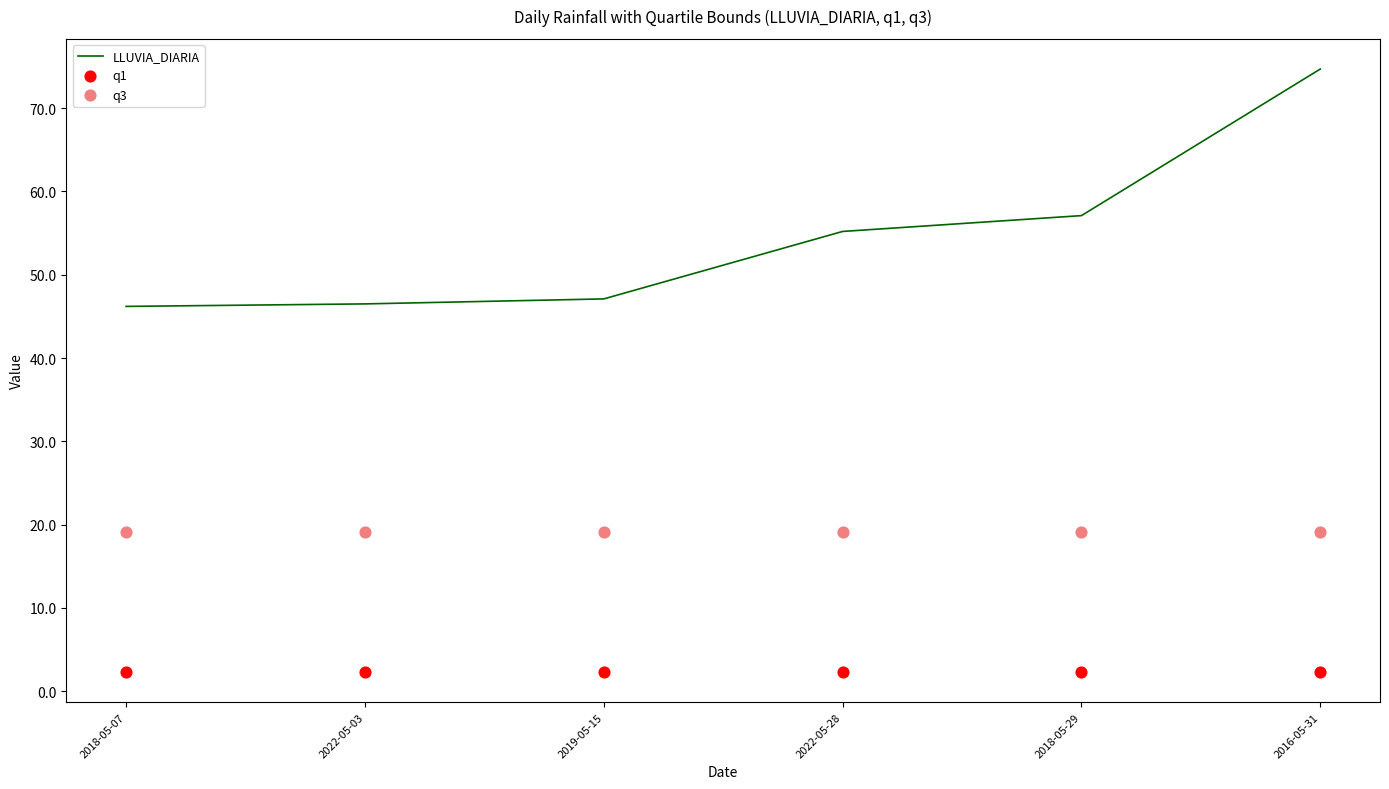

What is the total value across all series at 2022-05-03?

67.9